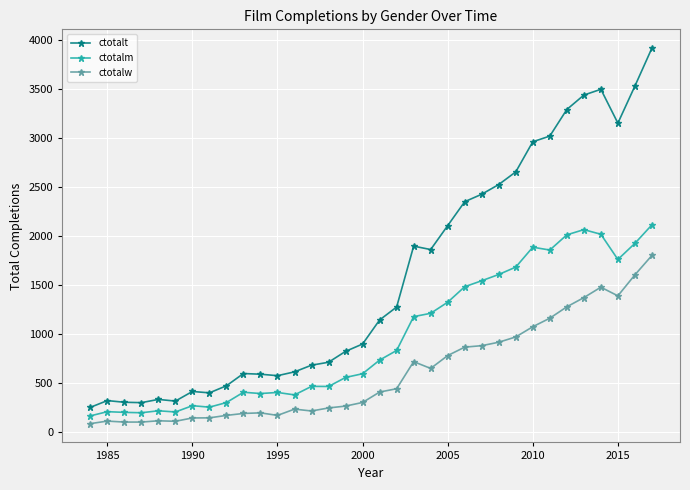

What is the value of the ctotalm point at the 26th from the left?

1683